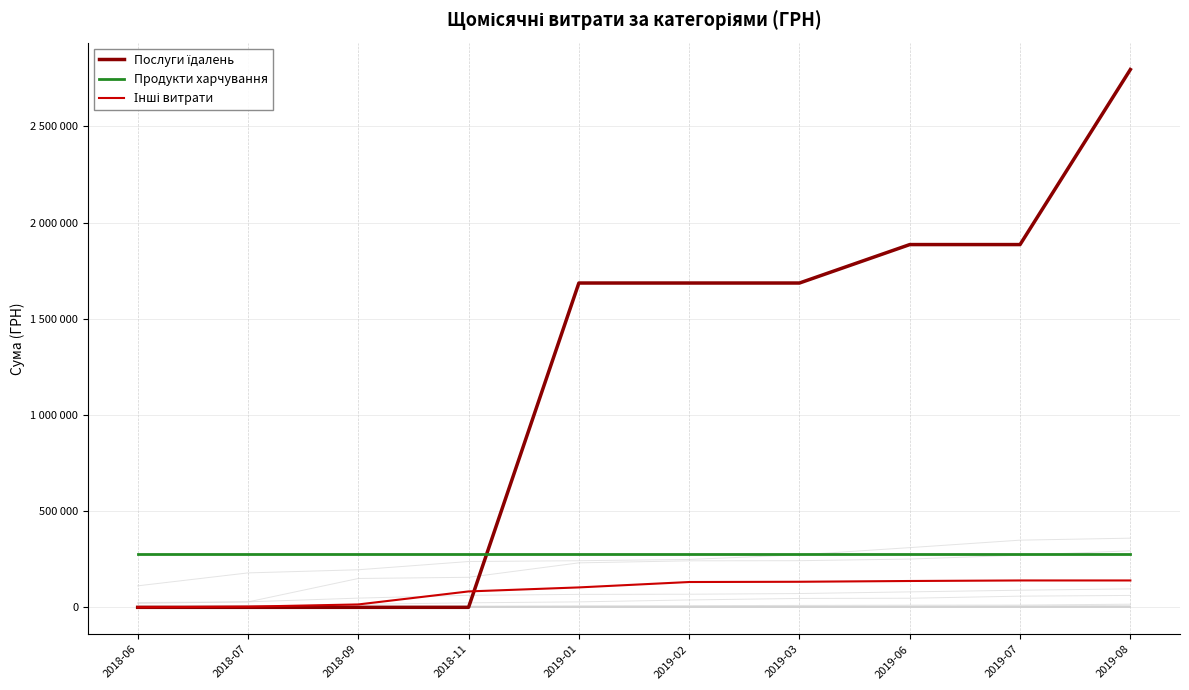

What is the label of the 3rd point from the right?

2019-06